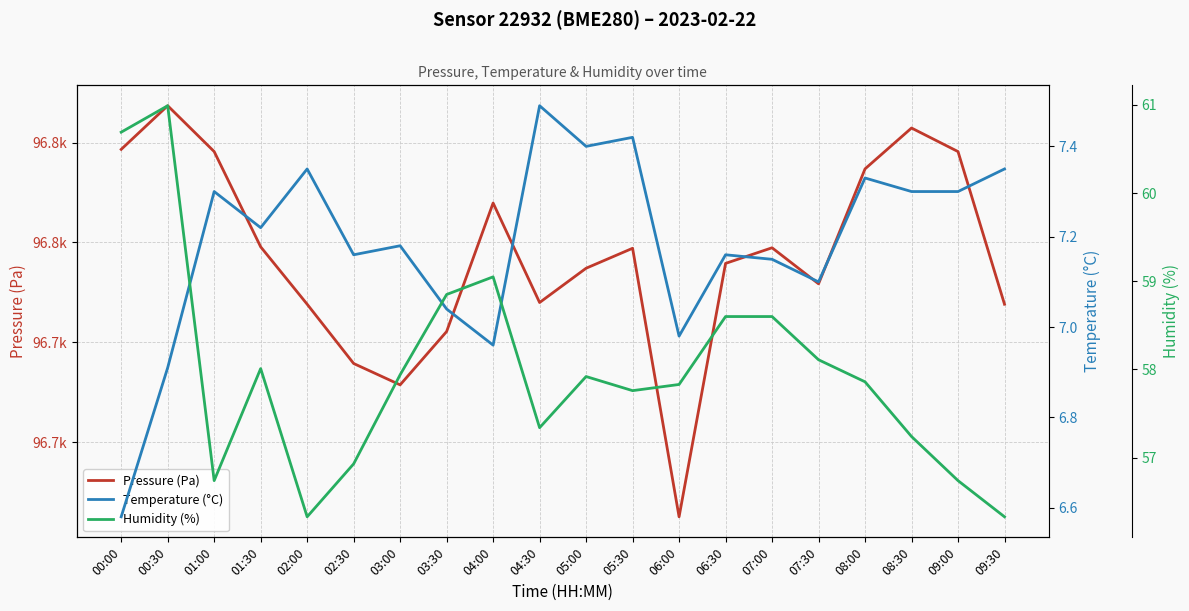

What is the average value of the Pressure (Pa) series?

96757.3